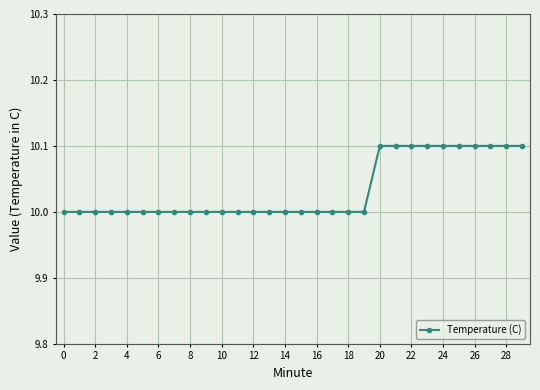

What is the value of the 7th point from the left?

10.0